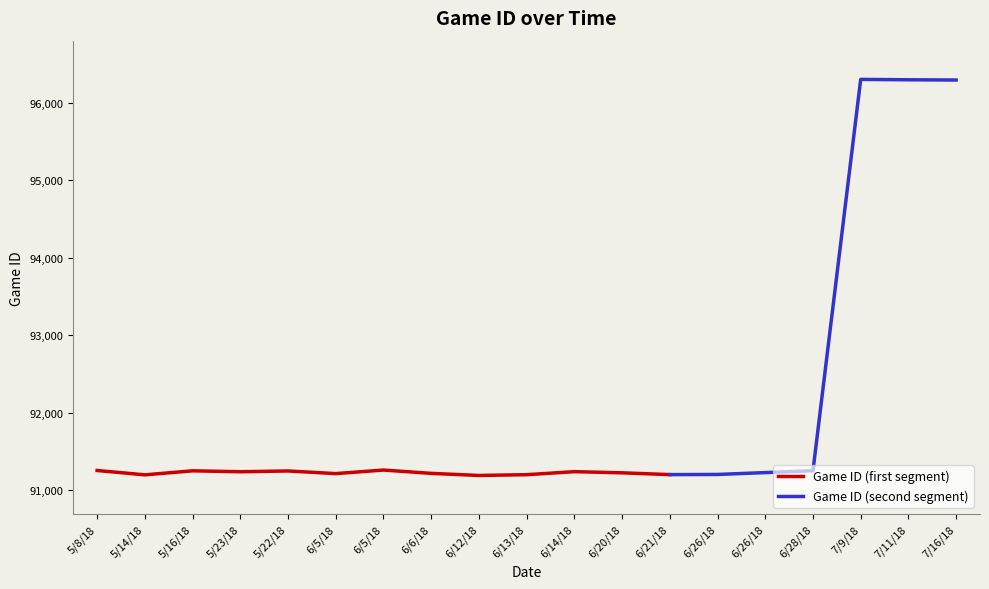

Rank the categories by value from highest to lowest.

7/9/18, 7/11/18, 7/16/18, 6/5/18, 5/8/18, 6/28/18, 5/16/18, 5/22/18, 6/14/18, 5/23/18, 6/26/18, 6/20/18, 6/6/18, 6/5/18, 6/26/18, 6/21/18, 6/13/18, 5/14/18, 6/12/18